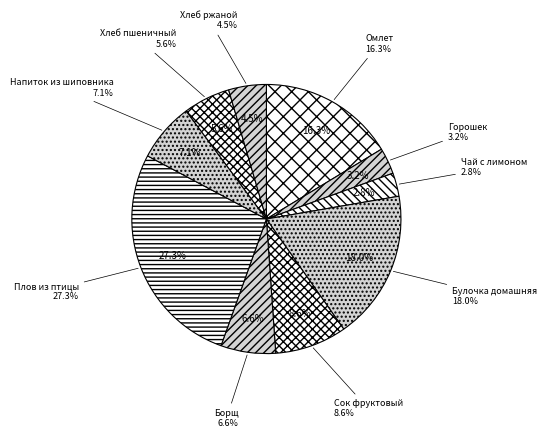

How many slices are in this pie chart?

10